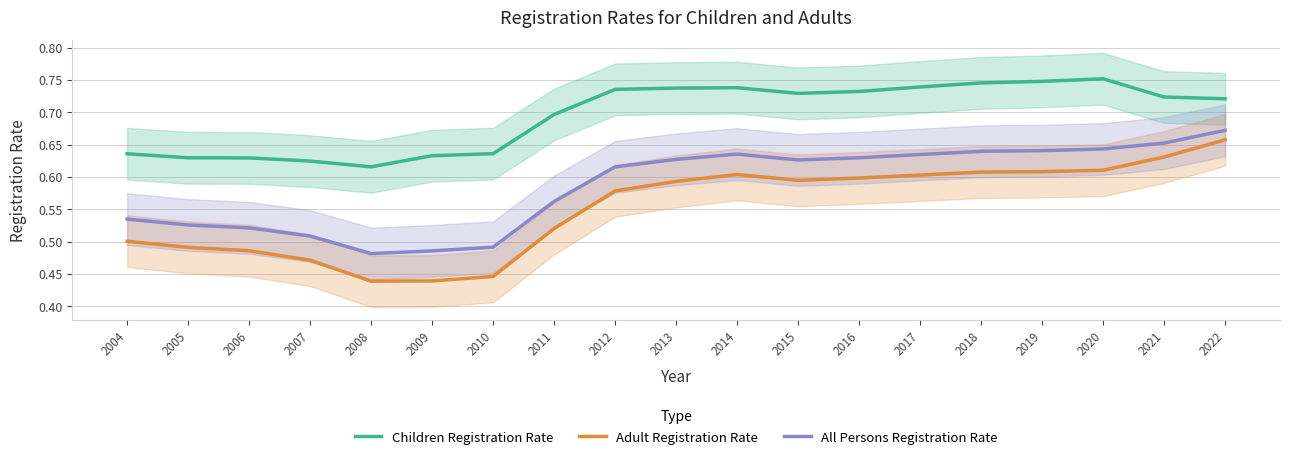

True or false: Adult Registration Rate and All Persons Registration Rate cross at least once.

False